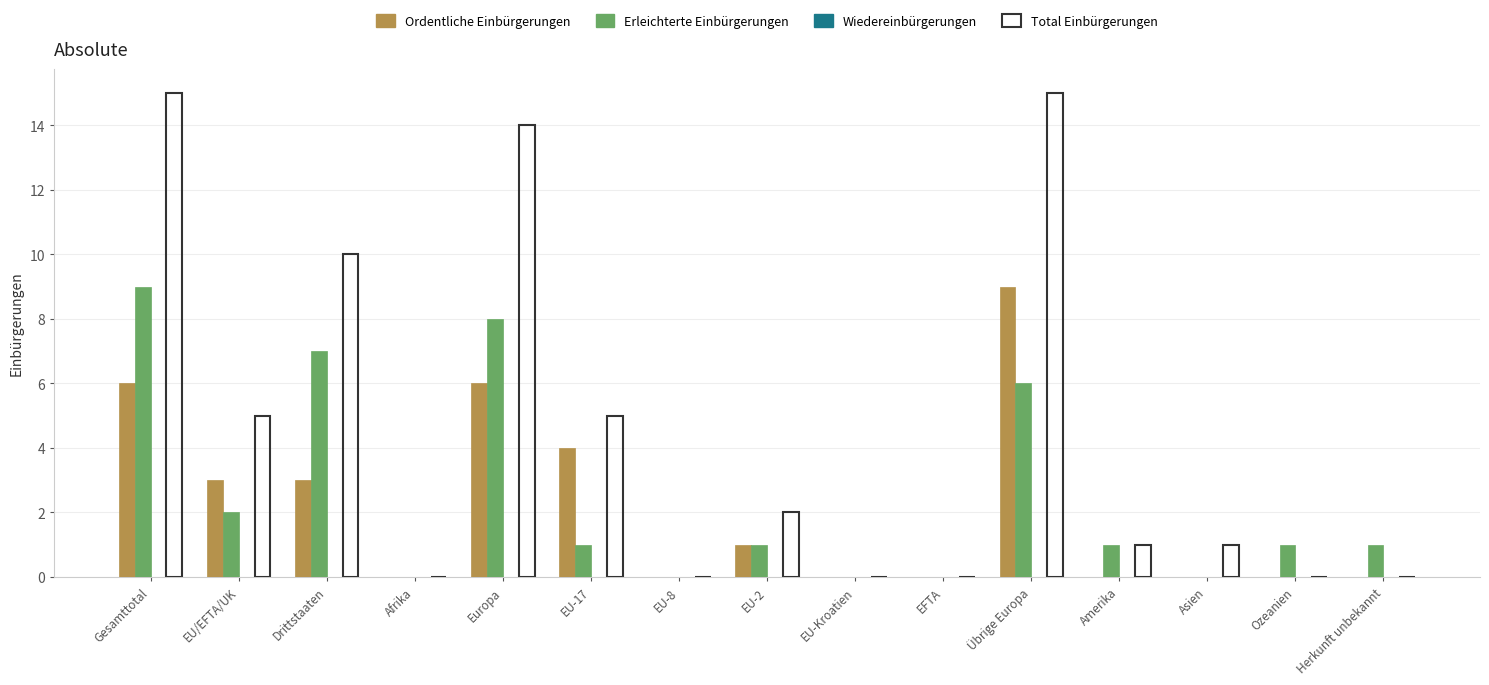

At which label does Total Einbürgerungen first exceed 1?

Gesamttotal